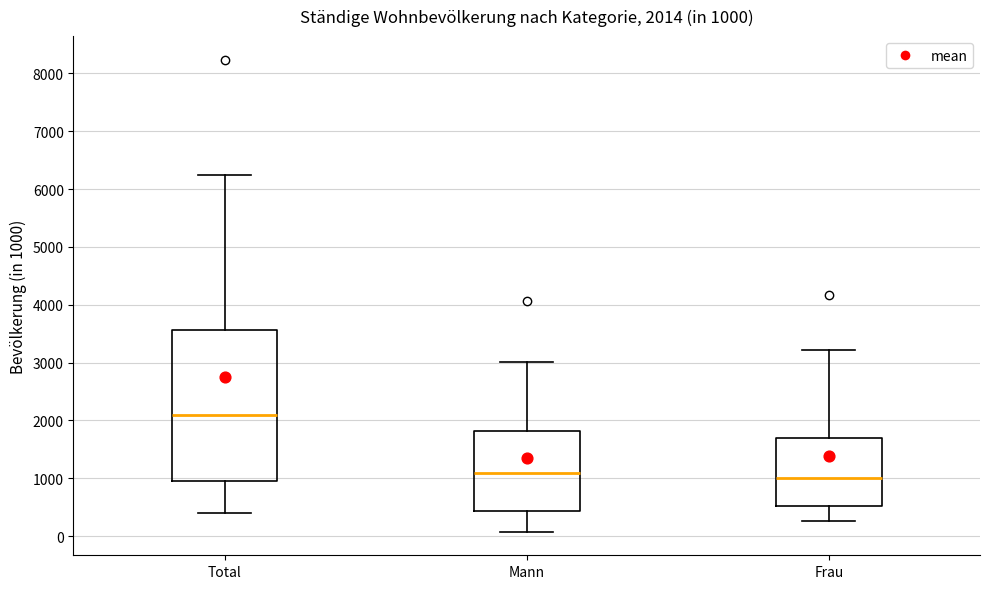

Which box is the tallest, from its lower edge to its upper edge?

Total